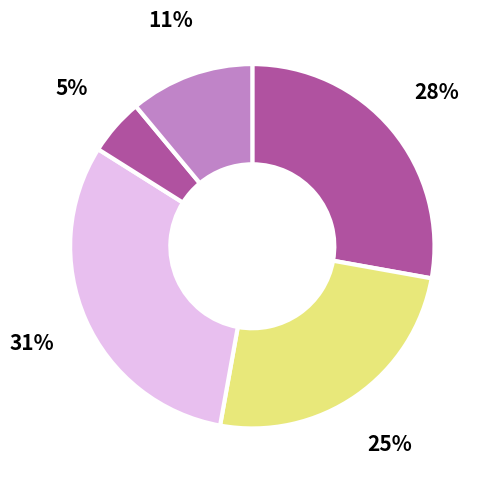

Count the number of slices in the pie.

5